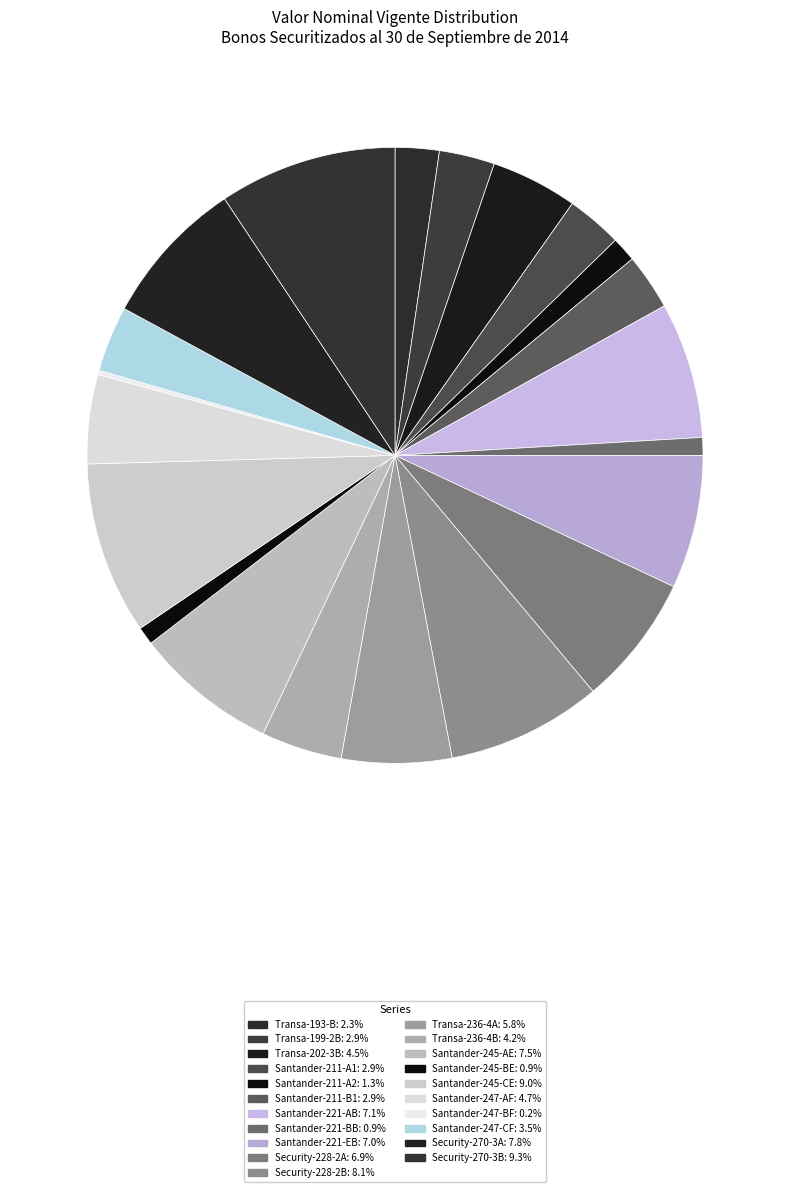

Rank the categories by value from highest to lowest.

Security-270-3B, Santander-245-CE, Security-228-2B, Security-270-3A, Santander-245-AE, Santander-221-AB, Santander-221-EB, Security-228-2A, Transa-236-4A, Santander-247-AF, Transa-202-3B, Transa-236-4B, Santander-247-CF, Santander-211-B1, Santander-211-A1, Transa-199-2B, Transa-193-B, Santander-211-A2, Santander-245-BE, Santander-221-BB, Santander-247-BF